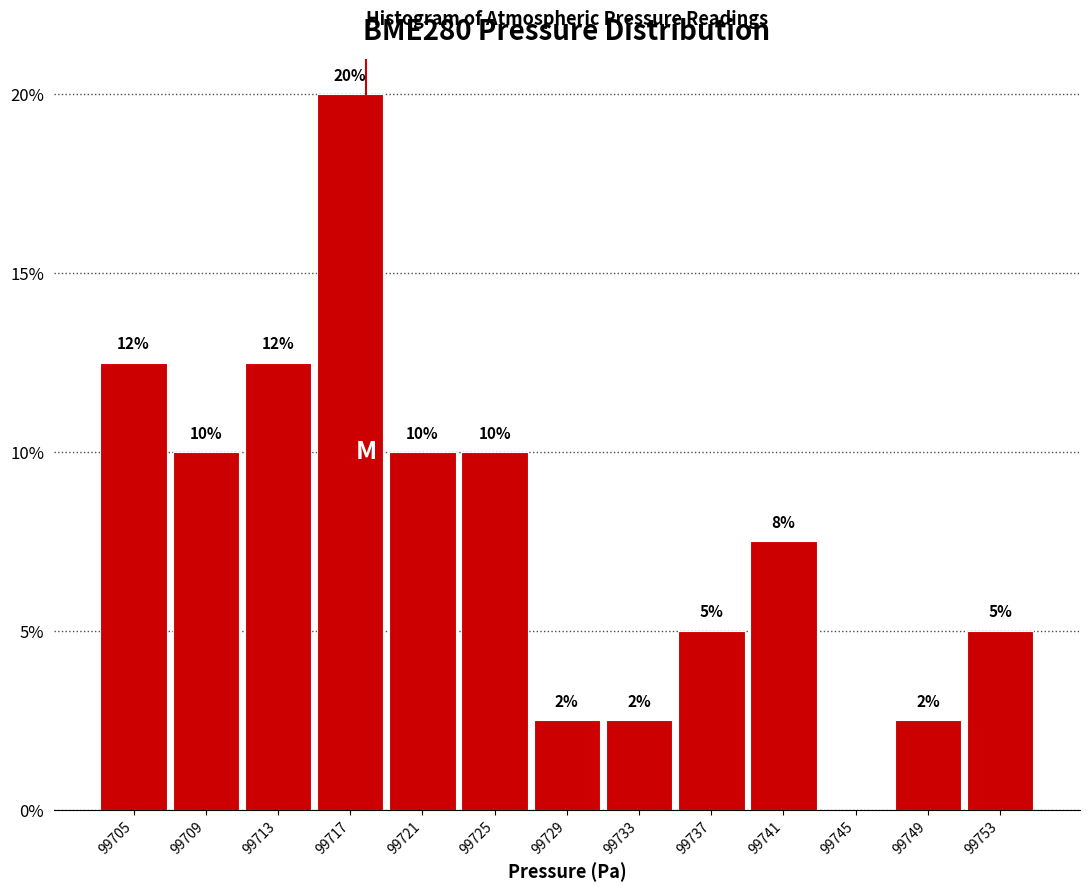

Over which range of the x-axis is the bar tallest?

99715 to 99719